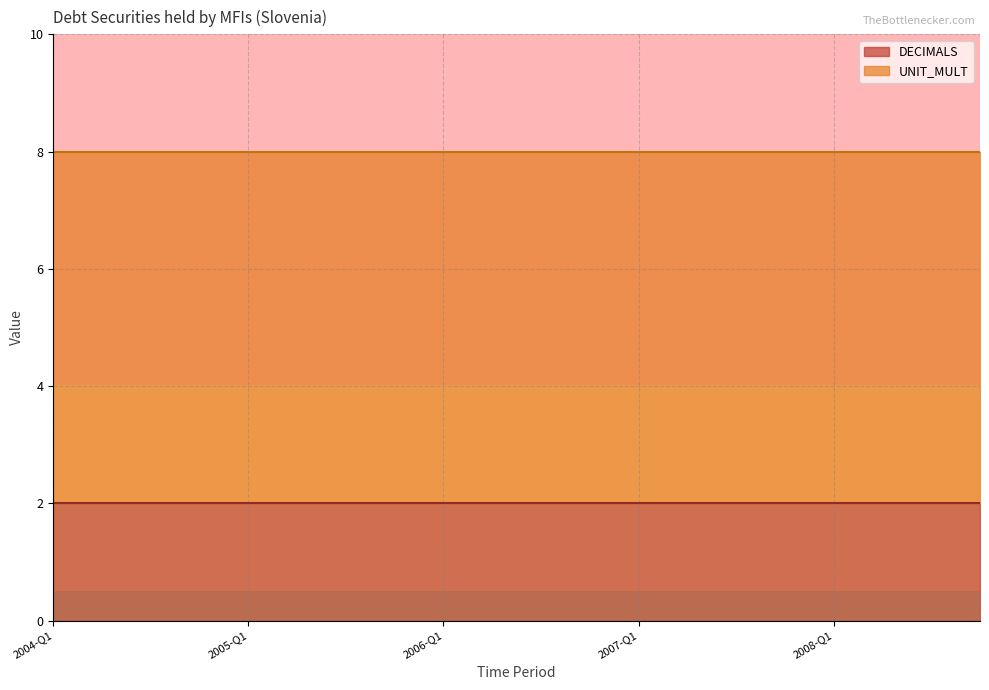

Reading left to right, list all the values displayed in this chart.

DECIMALS: 2	2	2	2	2	2	2	2	2	2	2	2	2	2	2	2	2	2	2	2
UNIT_MULT: 6	6	6	6	6	6	6	6	6	6	6	6	6	6	6	6	6	6	6	6